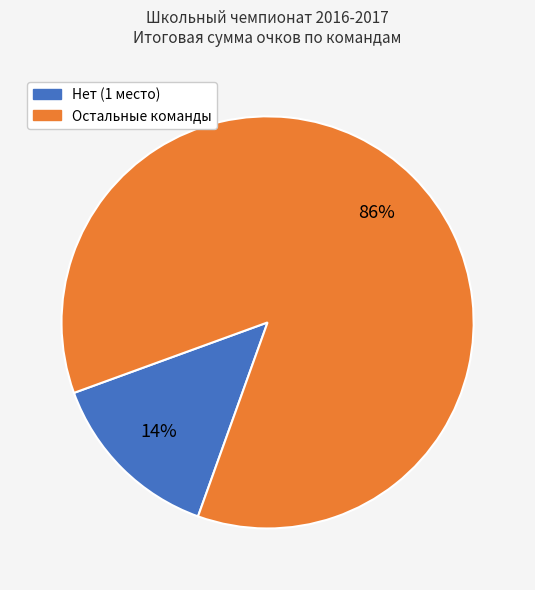

To the nearest percent, what is the difference between the largest and smallest slice percentages?

72%